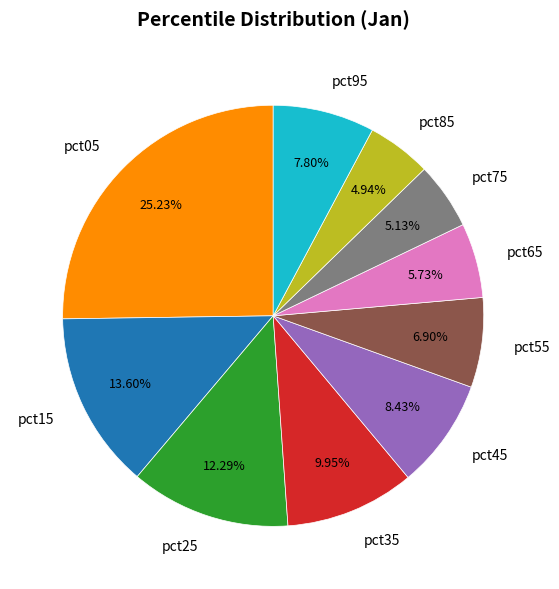

To the nearest percent, what percentage of the pie is pct35?

10%